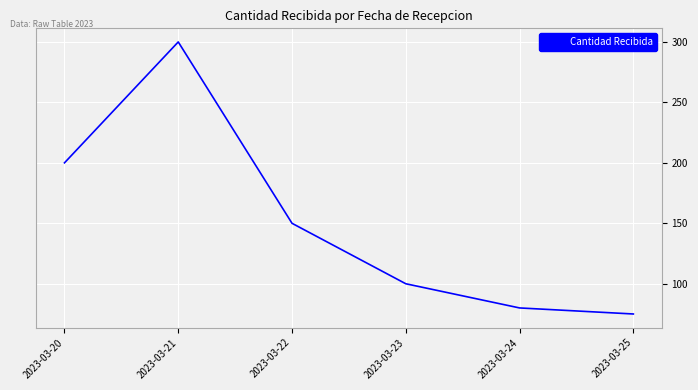

What value does the data have at 2023-03-21, to the nearest 5?

300